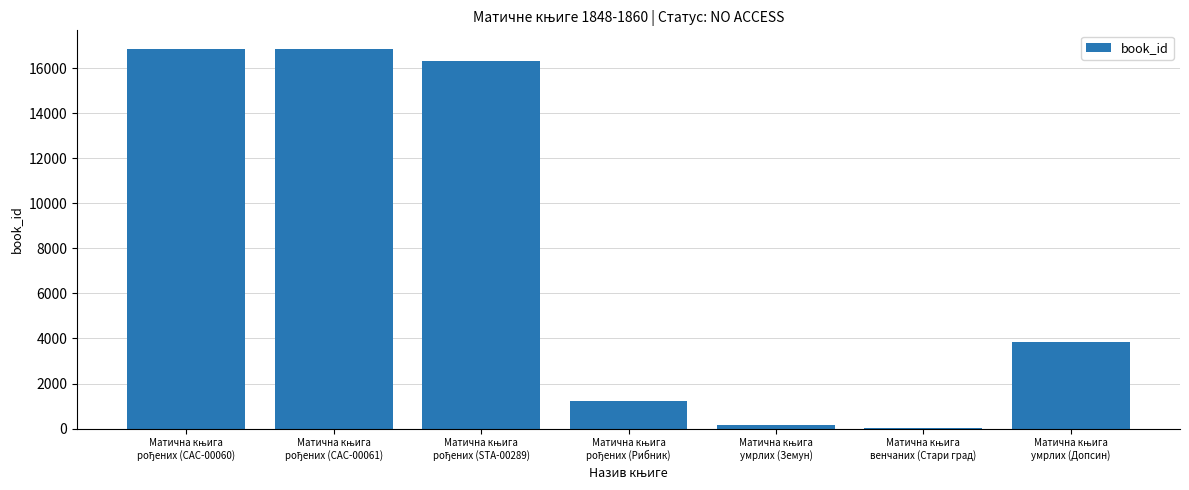

What is the average value?

7892